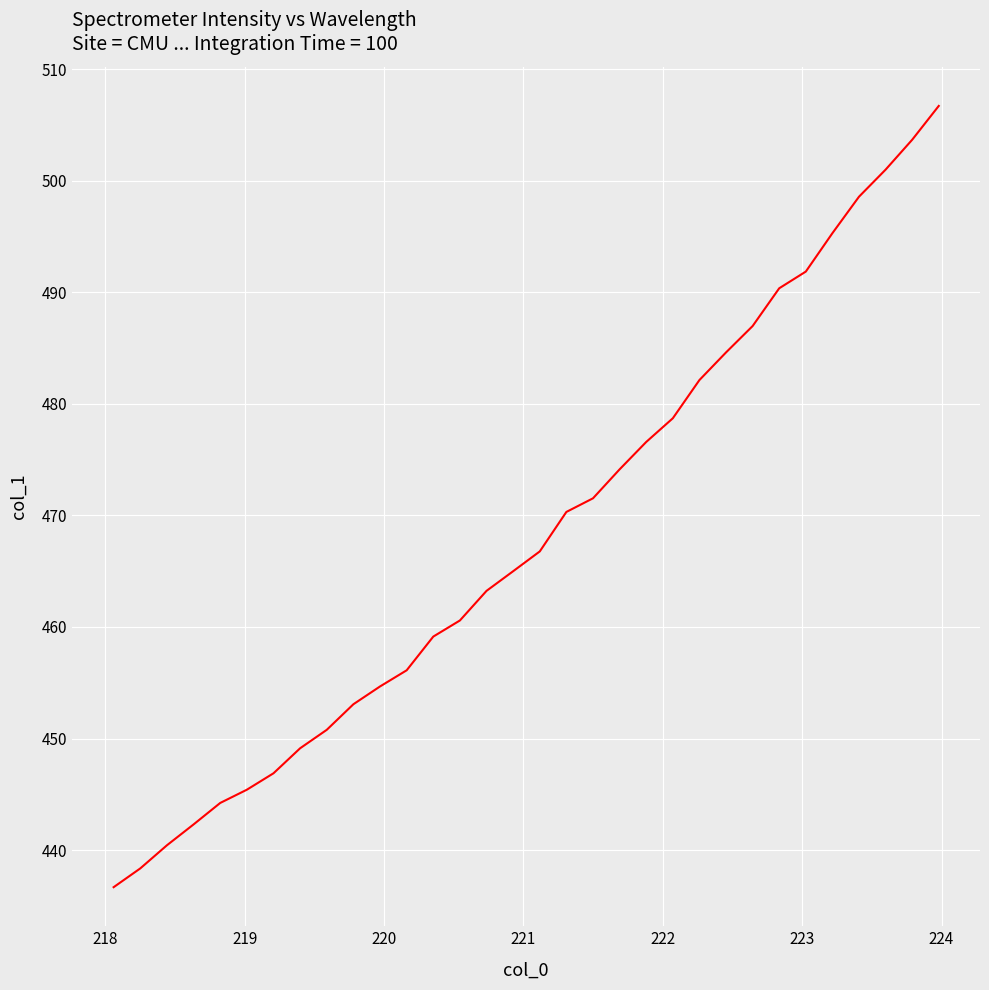

What is the difference between the maximum and minimum values?

70.0